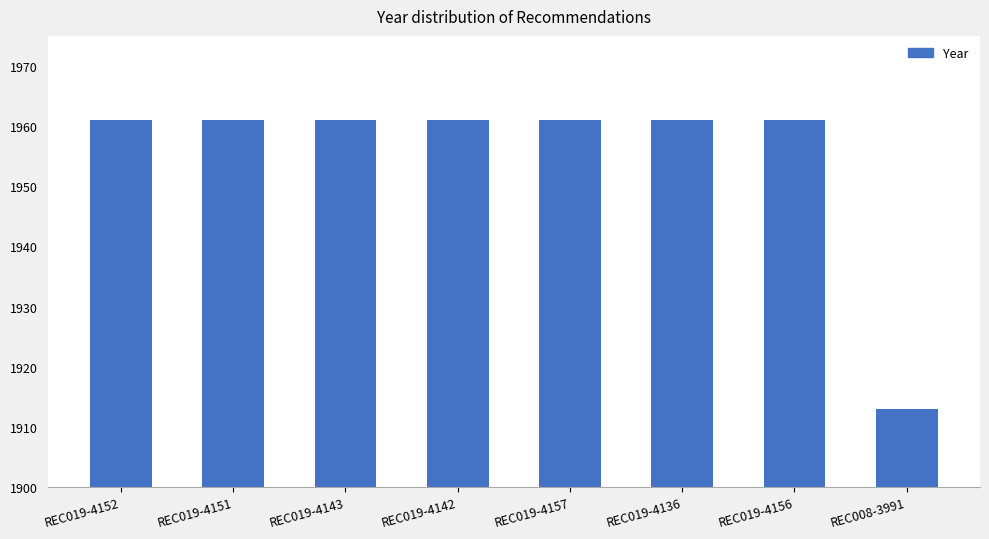

What is the sum of the values at REC019-4152 and REC019-4142?

3922